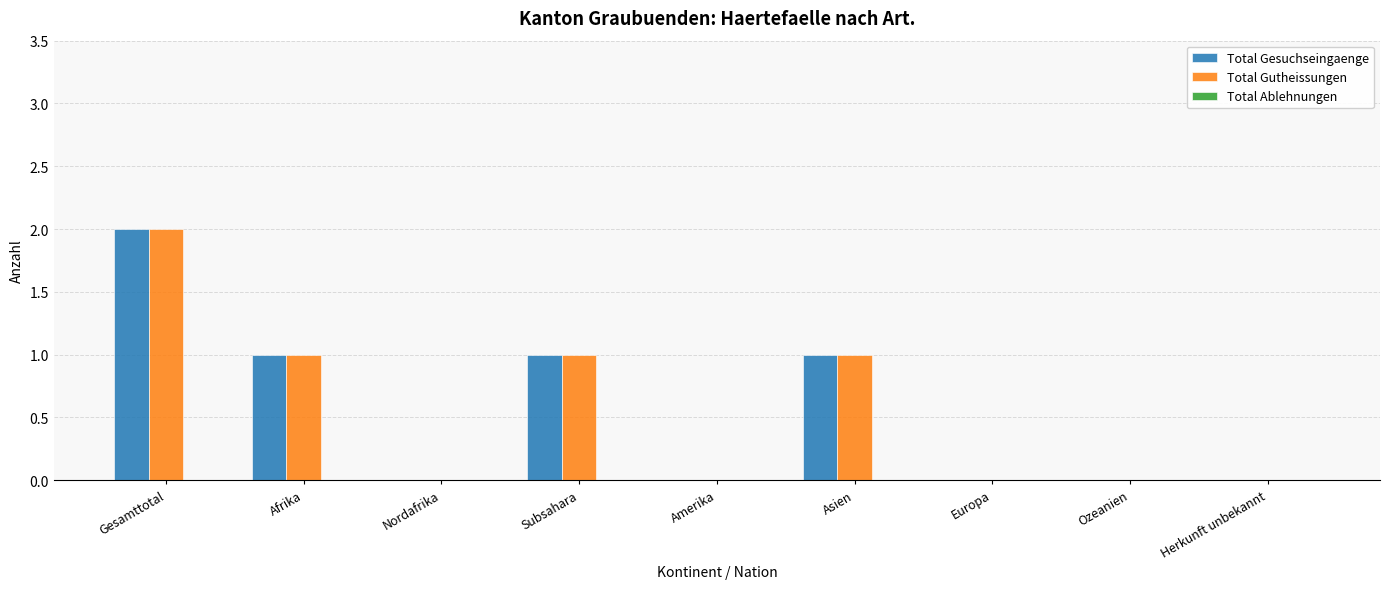

The value of Total Gesuchseingaenge at Gesamttotal is 3. True or false?

False